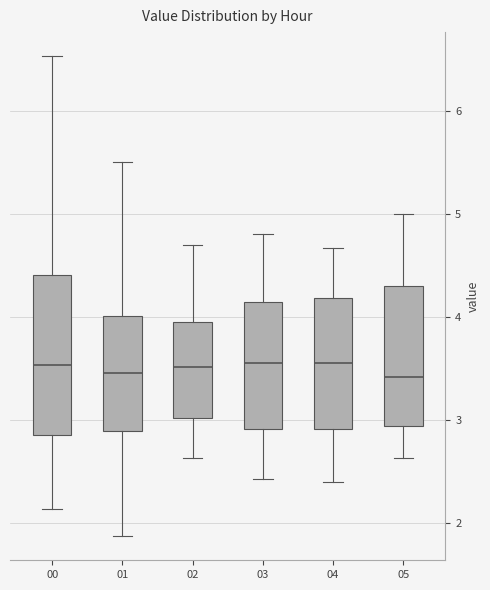

Reading left to right, transcribe this box plot: for each box, give where its median line is, the range the box spans, and where its two whiskers end, as read against the y-axis. The values are not printed on the chart, so give them approximately, as read against the axis.

00: median 3.5, box 2.9 to 4.4, whiskers 2.1 to 6.5
01: median 3.5, box 2.9 to 4.0, whiskers 1.9 to 5.5
02: median 3.5, box 3.0 to 4.0, whiskers 2.6 to 4.7
03: median 3.6, box 2.9 to 4.1, whiskers 2.4 to 4.8
04: median 3.6, box 2.9 to 4.2, whiskers 2.4 to 4.7
05: median 3.4, box 2.9 to 4.3, whiskers 2.6 to 5.0